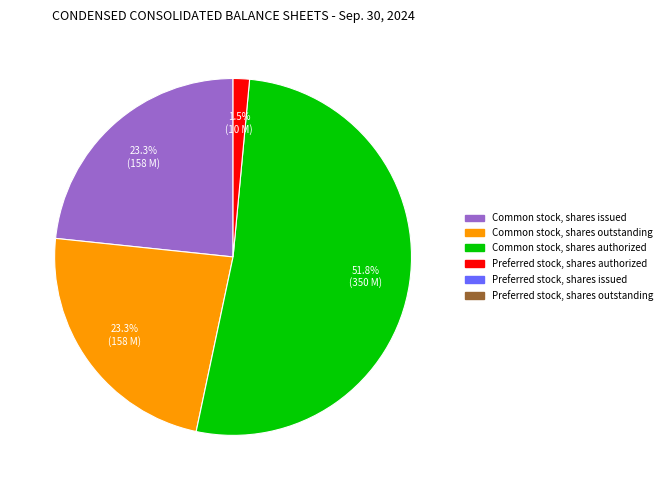

Is there any slice that represents more than half of the pie?

Yes